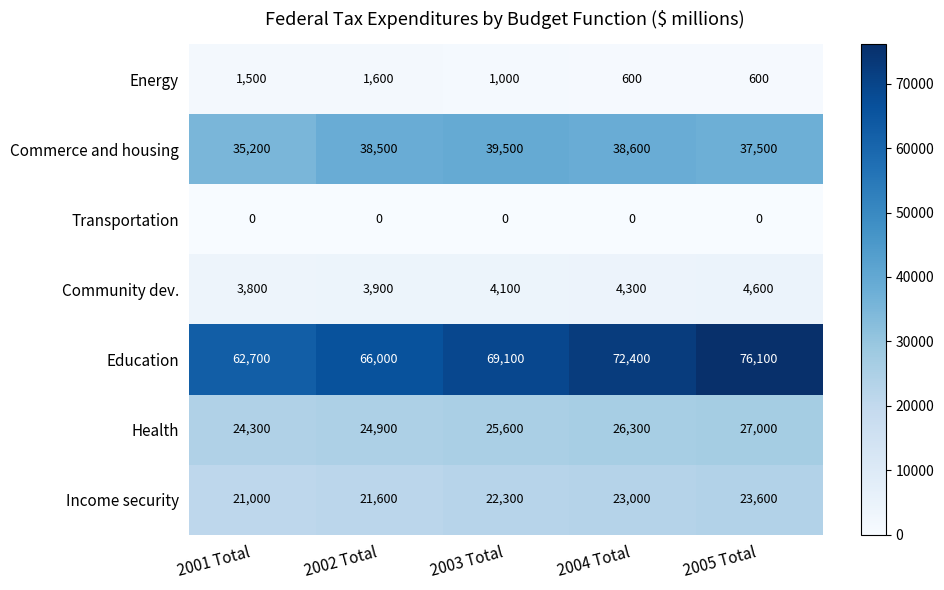

Is it true that Education equals 21607 at 2003 Total?

False